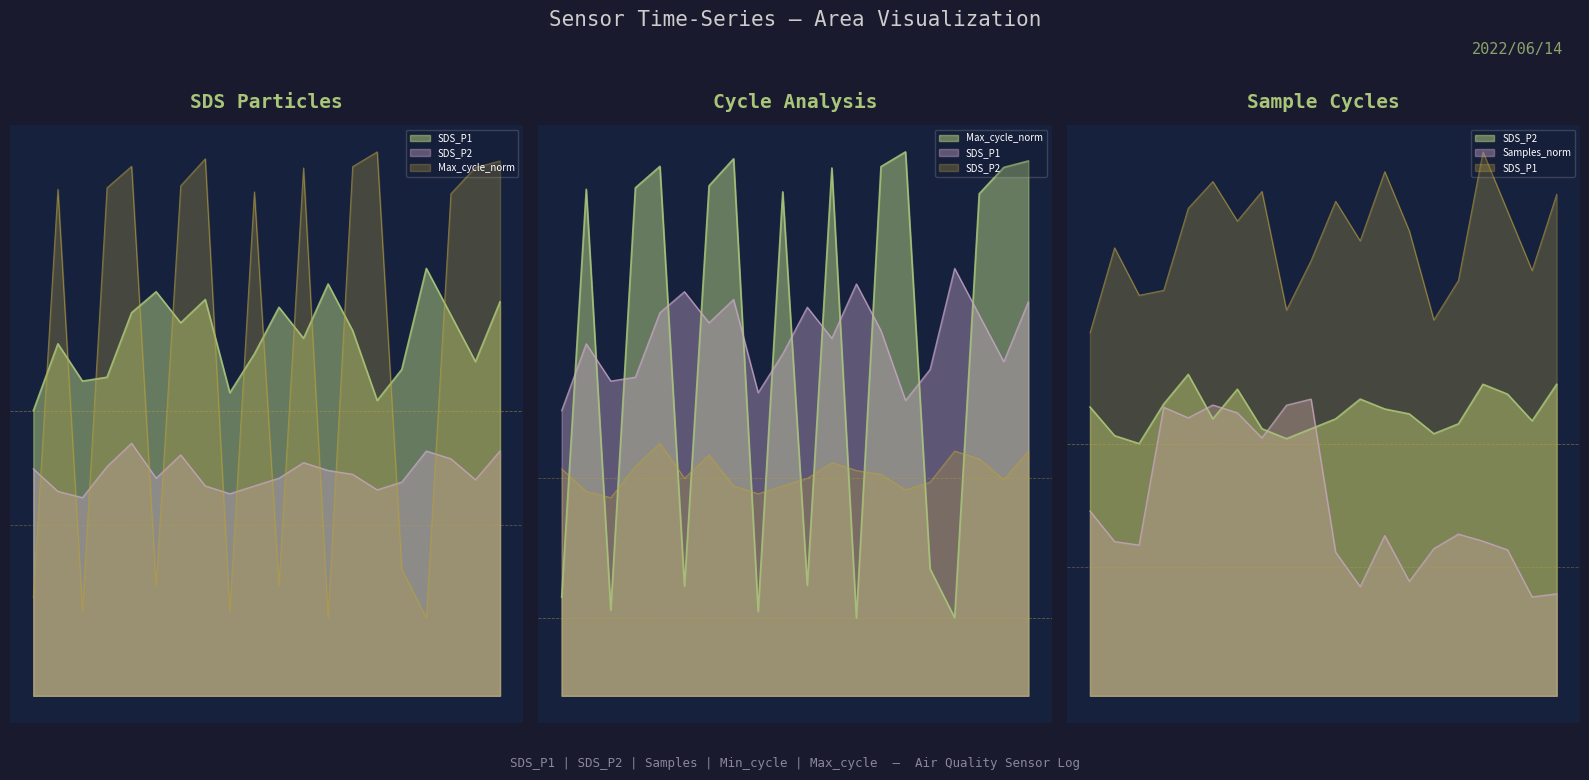

Reading left to right, list all the values displayed in this chart.

SDS_P1: 00:01=3.7	00:26=4.5	00:52=4.0	01:18=4.1	01:44=4.9	02:10=5.2	02:36=4.8	03:02=5.1	03:28=3.9	03:54=4.4	04:20=5.0	04:46=4.6	05:12=5.3	05:38=4.7	06:04=3.8	06:30=4.2	06:56=5.5	07:22=4.9	07:48=4.3	08:14=5.1
SDS_P2: 00:01=2.9	00:26=2.6	00:52=2.5	01:18=3.0	01:44=3.2	02:10=2.8	02:36=3.1	03:02=2.7	03:28=2.6	03:54=2.7	04:20=2.8	04:46=3.0	05:12=2.9	05:38=2.9	06:04=2.6	06:30=2.8	06:56=3.1	07:22=3.0	07:48=2.8	08:14=3.1
Max_cycle_norm: 00:01=1.3	00:26=6.5	00:52=1.1	01:18=6.5	01:44=6.8	02:10=1.4	02:36=6.6	03:02=6.9	03:28=1.1	03:54=6.5	04:20=1.4	04:46=6.8	05:12=1.0	05:38=6.8	06:04=7.0	06:30=1.6	06:56=1.0	07:22=6.5	07:48=6.8	08:14=6.9
Samples_norm: 00:01=1.9	00:26=1.6	00:52=1.5	01:18=2.9	01:44=2.8	02:10=2.9	02:36=2.9	03:02=2.6	03:28=2.9	03:54=3.0	04:20=1.5	04:46=1.1	05:12=1.6	05:38=1.2	06:04=1.5	06:30=1.6	06:56=1.6	07:22=1.5	07:48=1.0	08:14=1.0